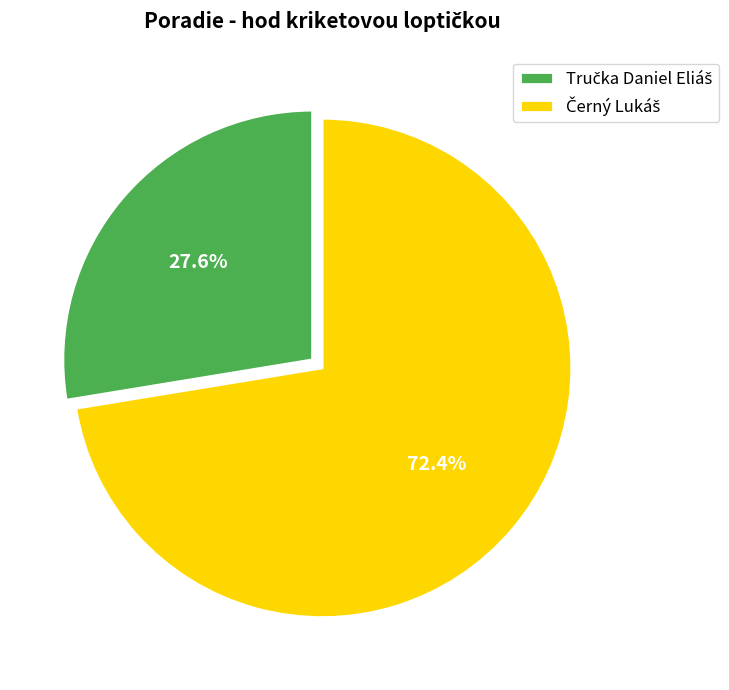

Is there any slice that represents more than half of the pie?

Yes